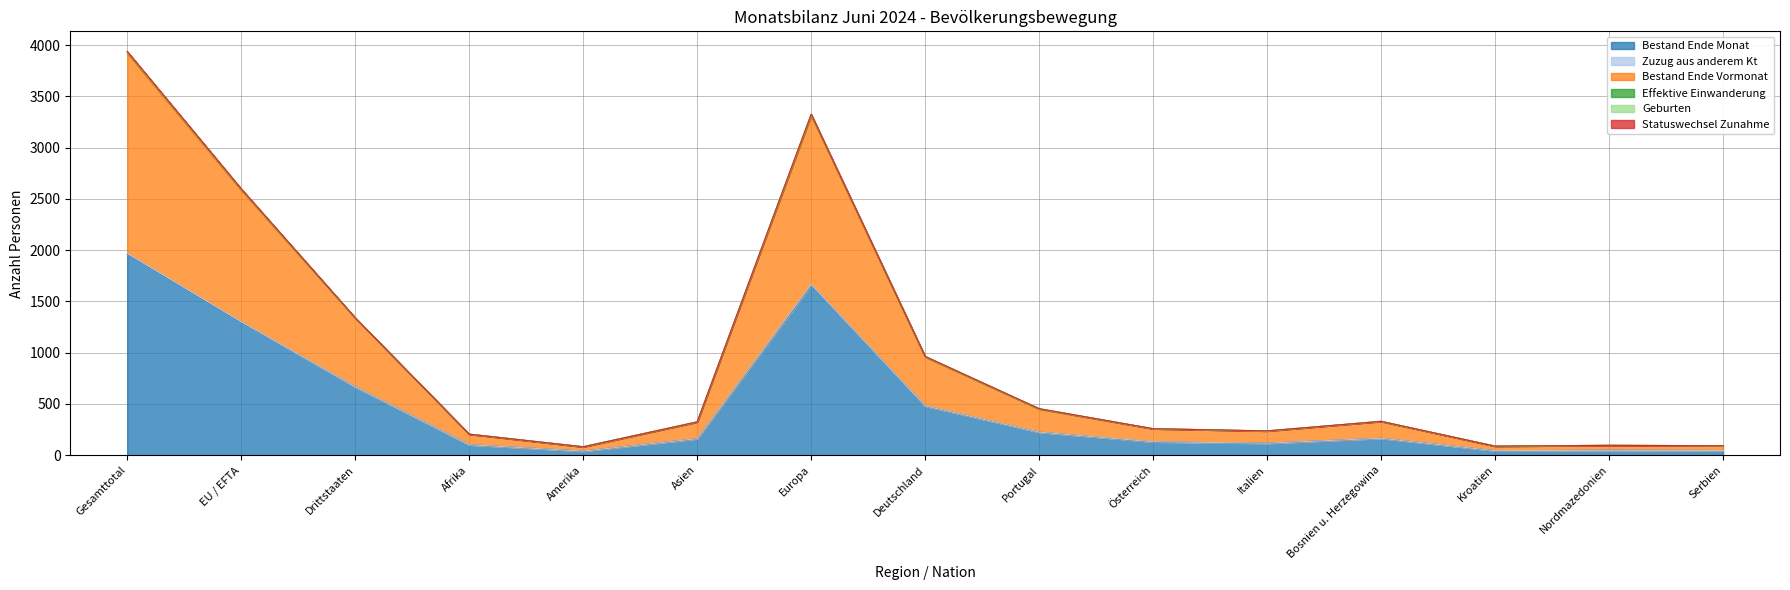

What is the highest value of the Bestand Ende Monat series?

1959